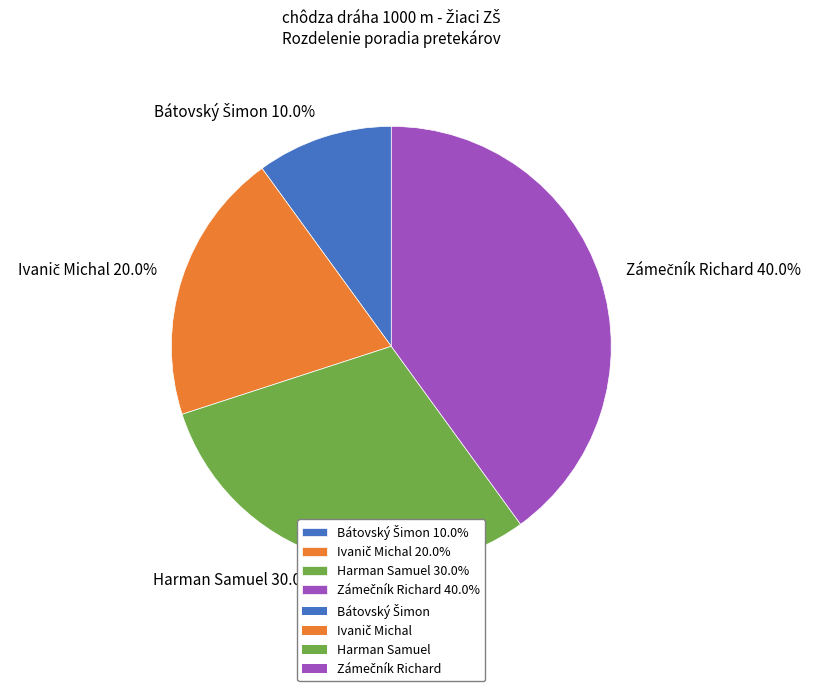

Is there a majority slice in this chart?

No